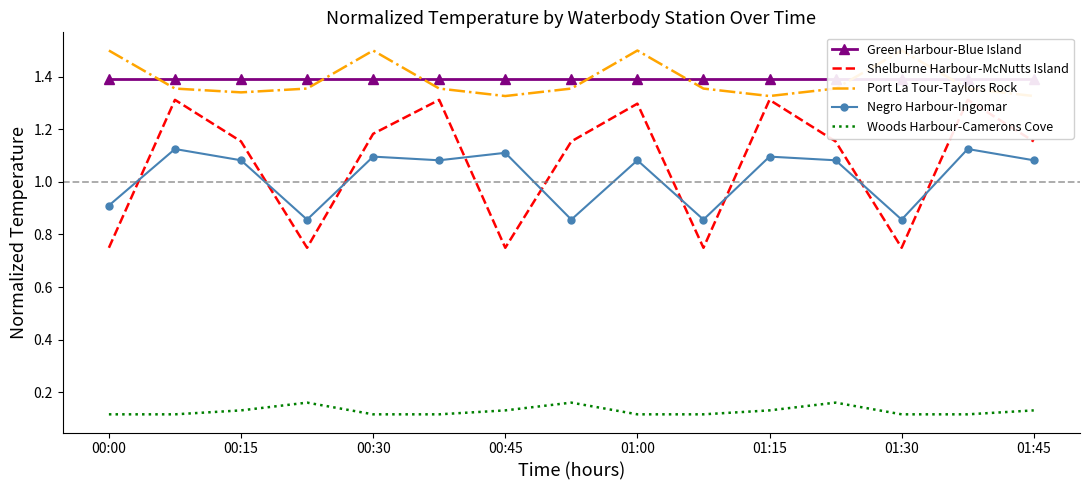

Is this an area chart (filled region under the line)?

No